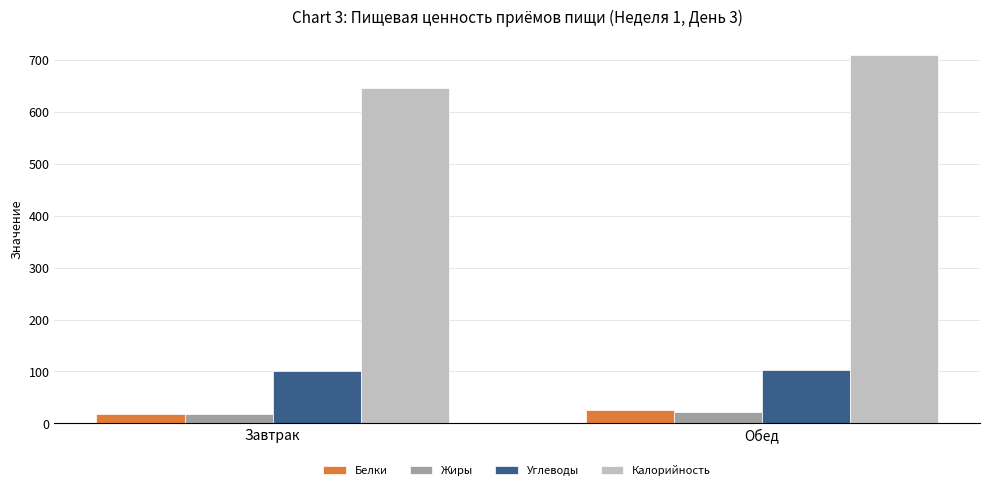

Which series changed the most between Завтрак and Обед?

Калорийность